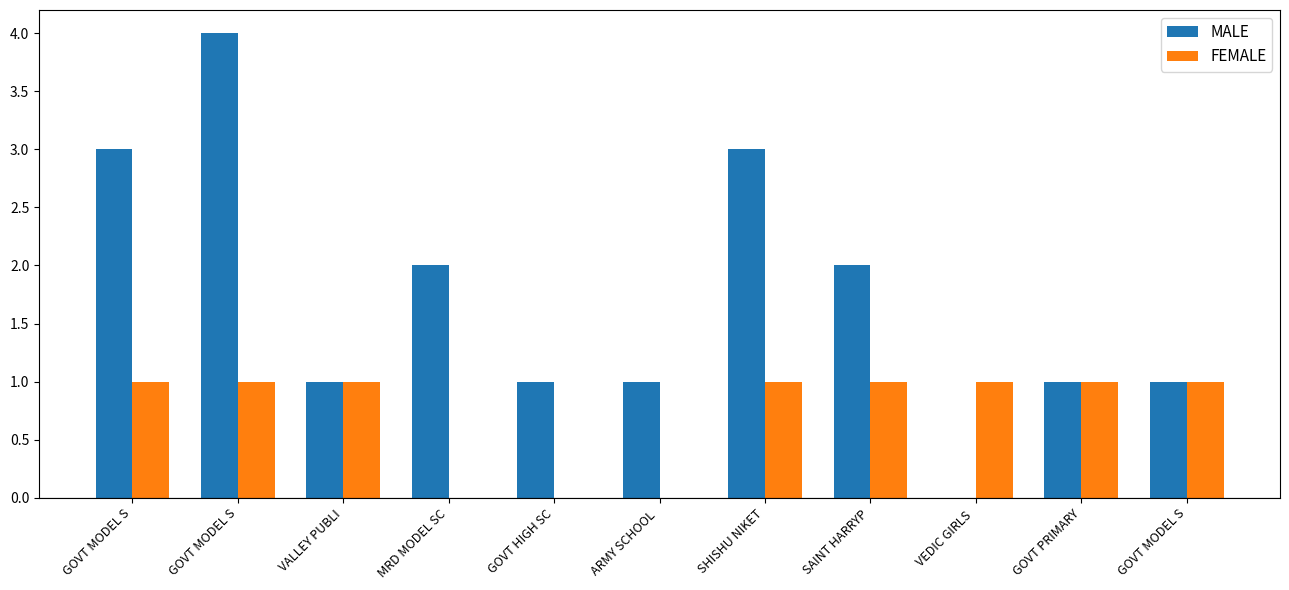

What is the value of the FEMALE bar at the 7th from the left?

1